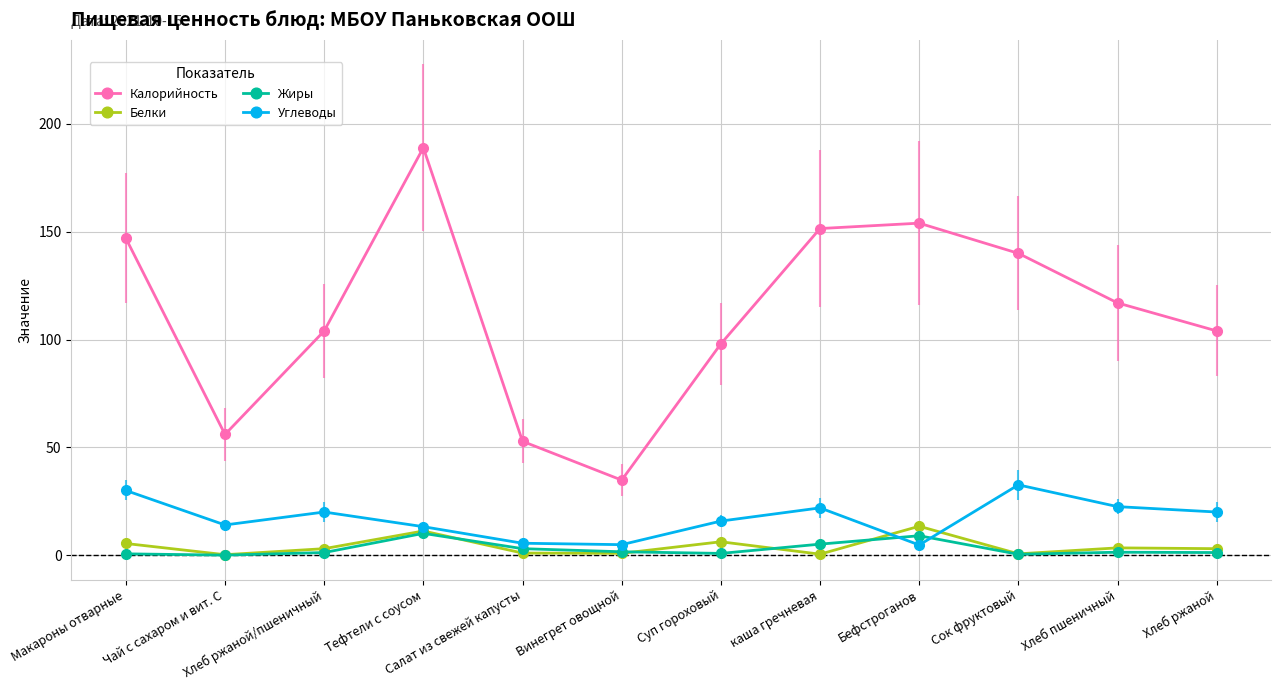

What are all the series names shown in the legend?

Калорийность, Белки, Жиры, Углеводы